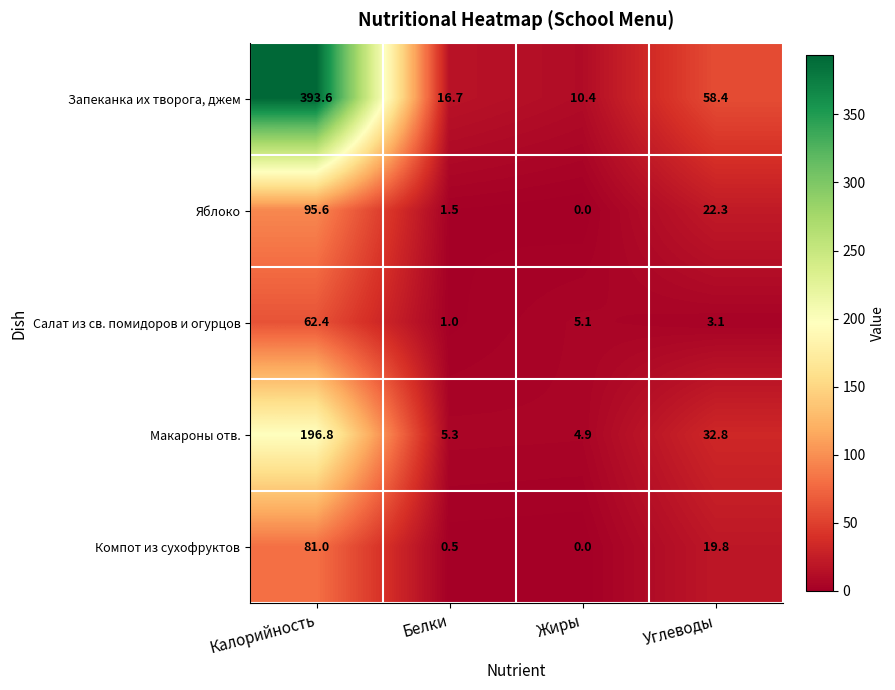

Which series has the largest range (max minus min)?

Запеканка их творога, джем